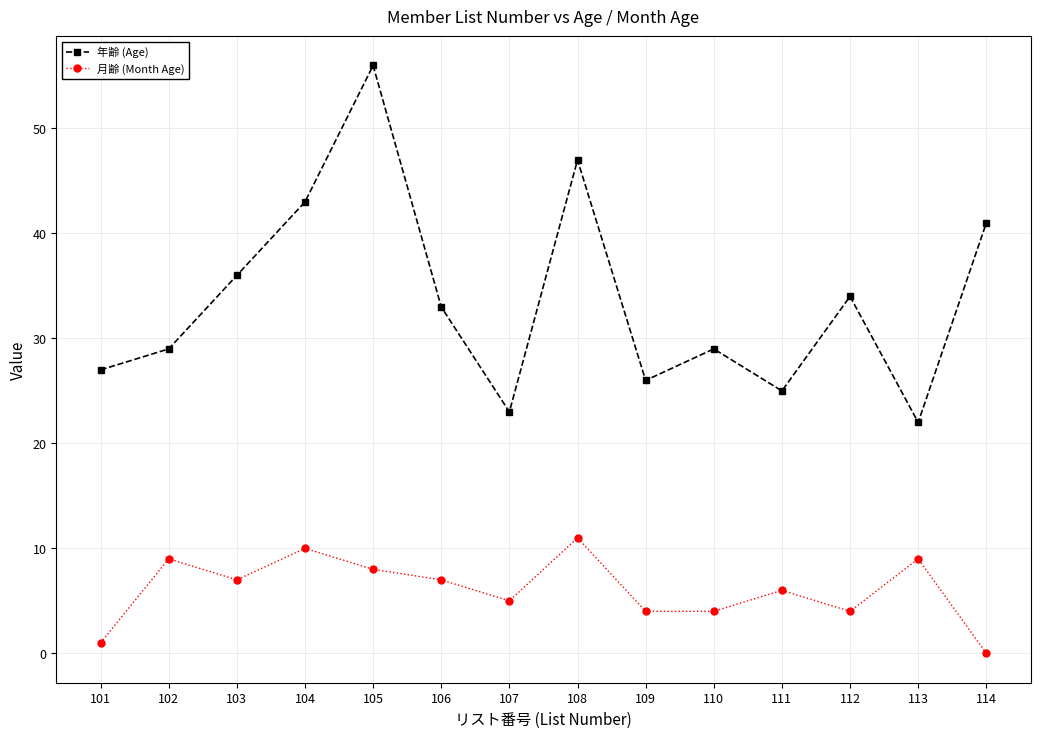

True or false: 年齢 (Age) has more than 2 interior local peaks.

True